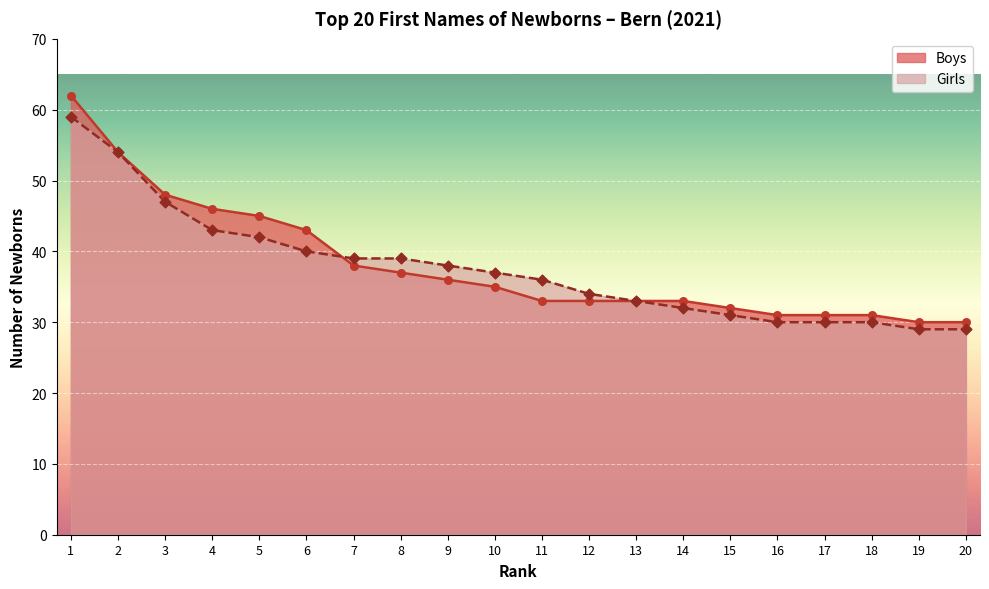

Which series contains the highest Y value?

Boys